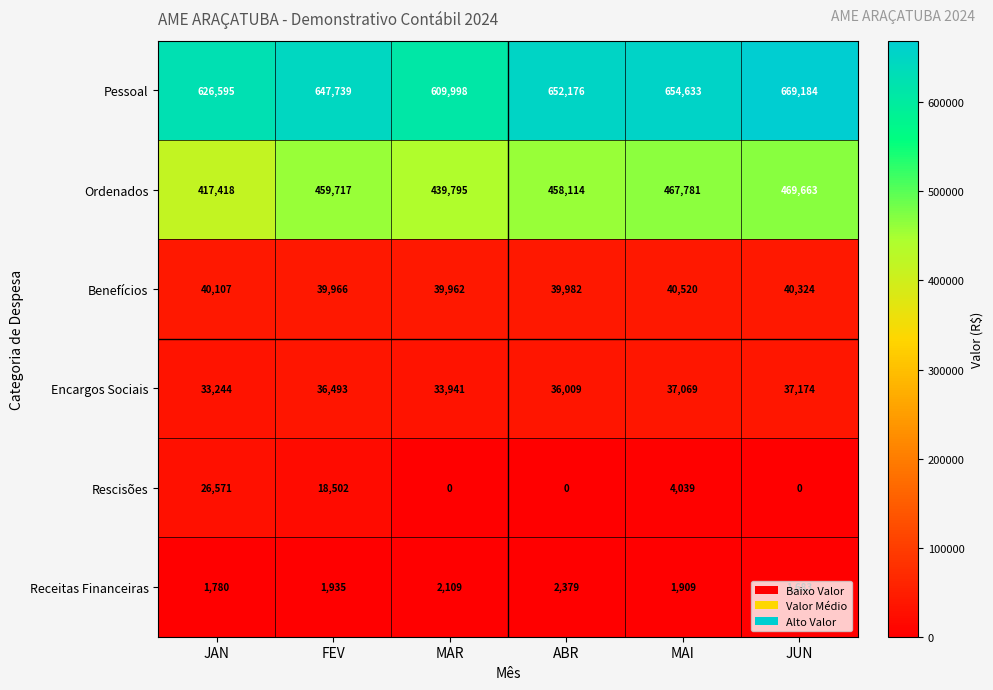

Which series has the widest spread of values?

Pessoal